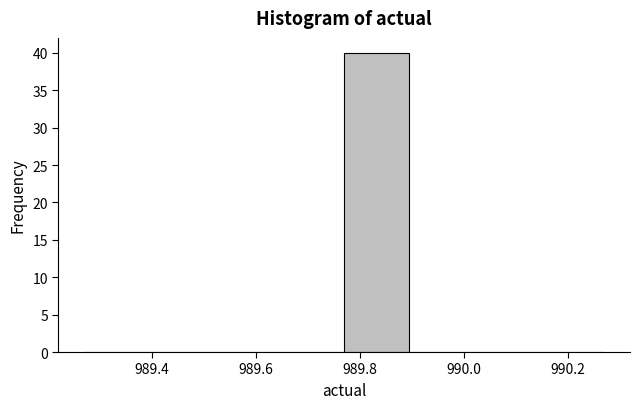

Reading left to right, list every bar in this chart as the range it spans on the x-axis followed by its height. Neither the bar edges nor the heights are printed on the chart, so give them approximately, as read against the axes.

989.26 to 989.40: 0
989.40 to 989.52: 0
989.52 to 989.64: 0
989.64 to 989.76: 0
989.76 to 989.90: 40
989.90 to 990.02: 0
990.02 to 990.14: 0
990.14 to 990.26: 0